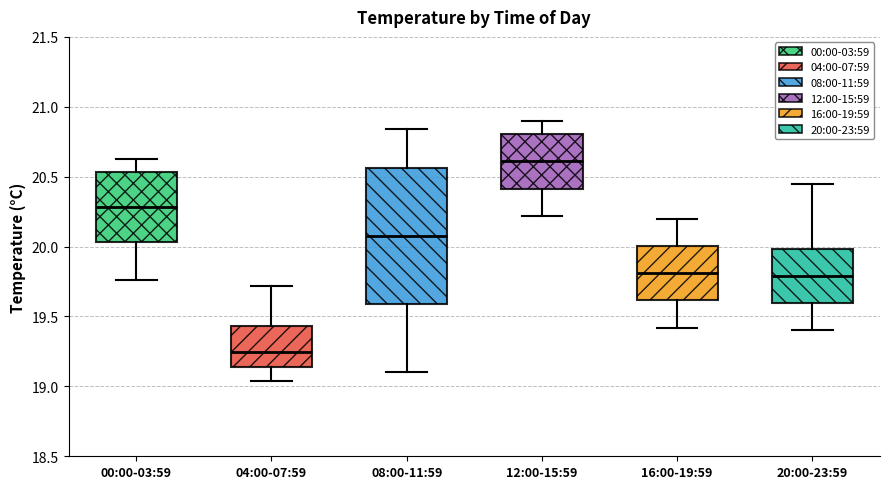

Reading left to right, read every box against the y-axis: the position of its median line, the range the box covers, and the ends of its whiskers. The values are not printed on the chart, so give them approximately, as read against the axis.

00:00-03:59: median 20.30, box 20.05 to 20.55, whiskers 19.75 to 20.65
04:00-07:59: median 19.25, box 19.15 to 19.45, whiskers 19.05 to 19.70
08:00-11:59: median 20.10, box 19.60 to 20.55, whiskers 19.10 to 20.85
12:00-15:59: median 20.60, box 20.40 to 20.80, whiskers 20.20 to 20.90
16:00-19:59: median 19.80, box 19.60 to 20.00, whiskers 19.40 to 20.20
20:00-23:59: median 19.80, box 19.60 to 20.00, whiskers 19.40 to 20.45